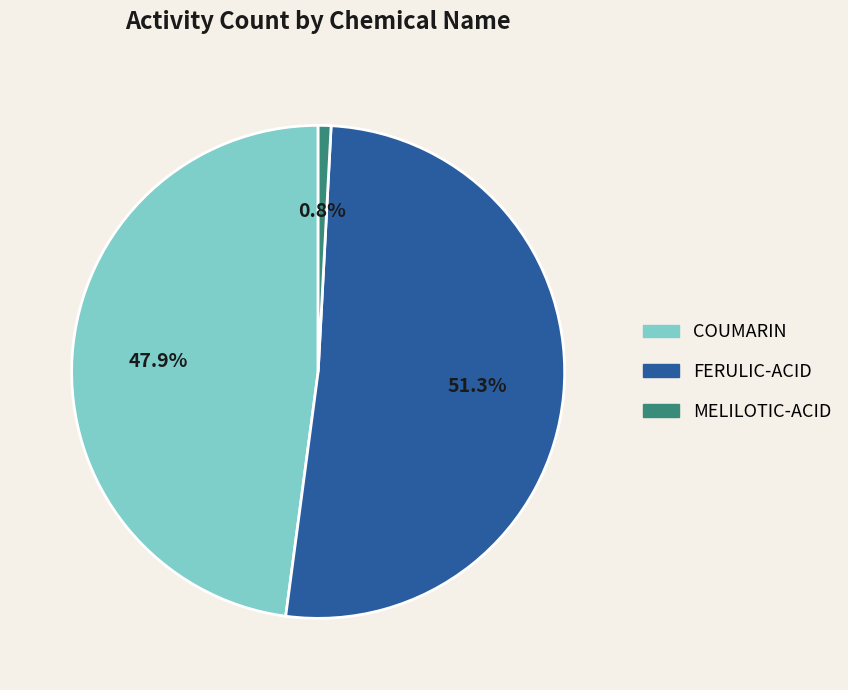

The FERULIC-ACID slice represents 51% of the pie. True or false?

True